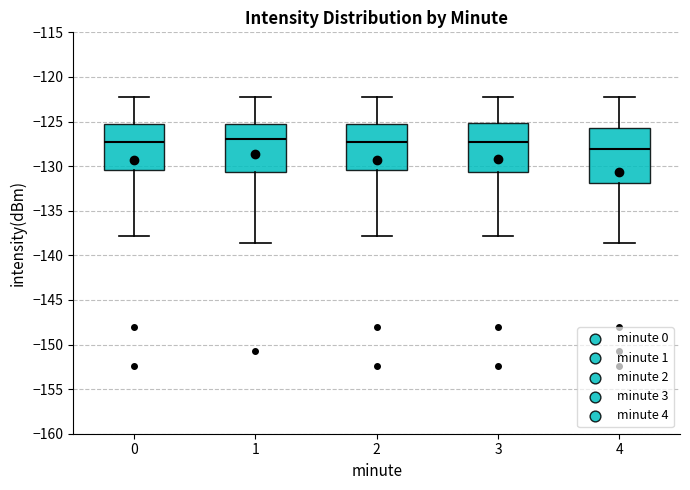

Reading left to right, read every box against the y-axis: the position of its median line, the range the box covers, and the ends of its whiskers. The values are not printed on the chart, so give them approximately, as read against the axis.

0: median -127.5, box -130.5 to -125.0, whiskers -138.0 to -122.0
1: median -127.0, box -130.5 to -125.0, whiskers -138.5 to -122.0
2: median -127.5, box -130.5 to -125.0, whiskers -138.0 to -122.0
3: median -127.5, box -130.5 to -125.0, whiskers -138.0 to -122.0
4: median -128.0, box -132.0 to -125.5, whiskers -138.5 to -122.0